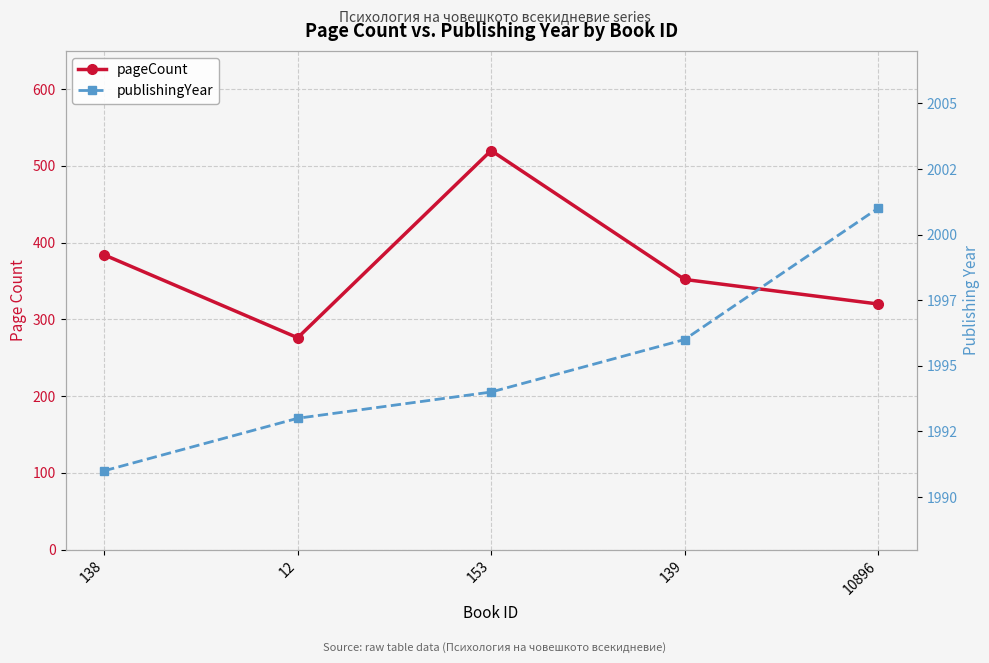

Which series has the widest spread of values?

pageCount